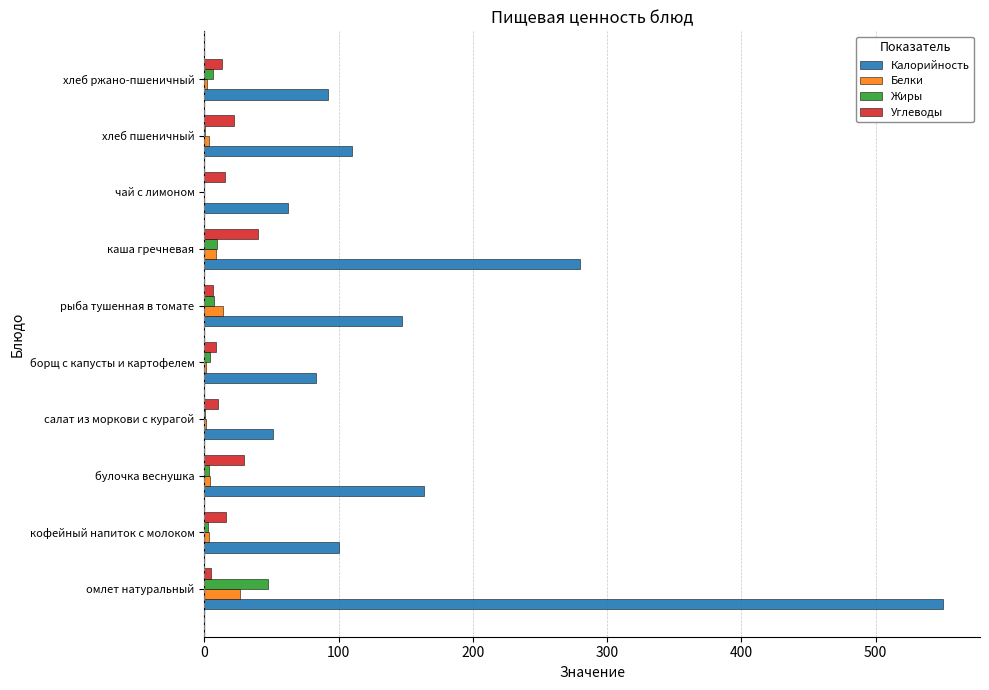

What is the sum of all Калорийность values?

1640.1